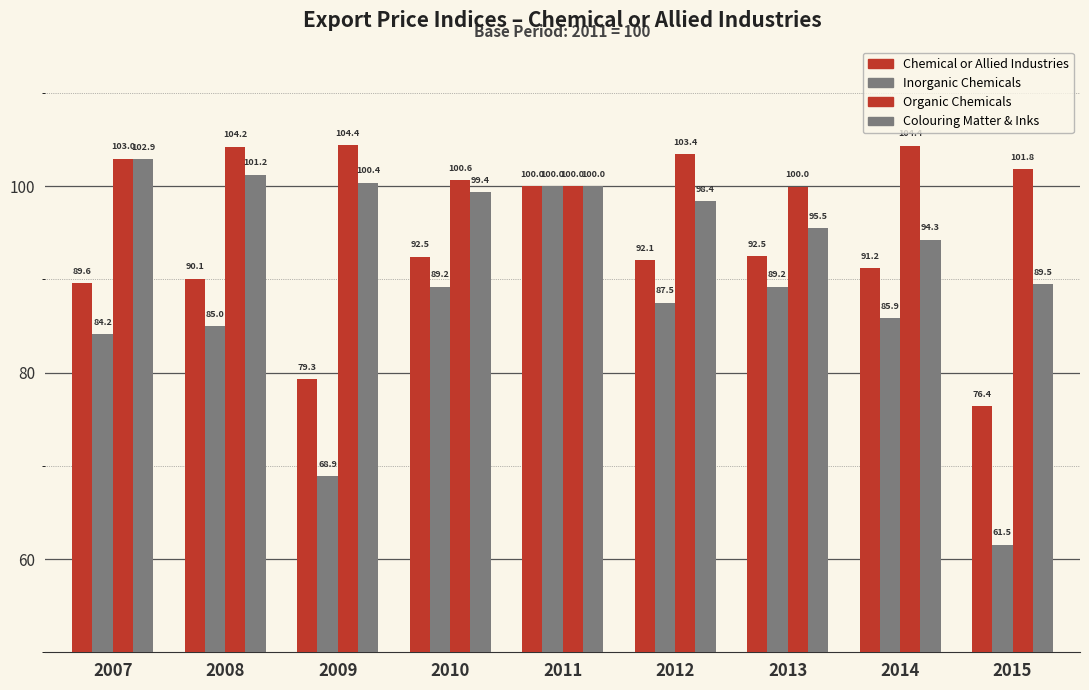

Reading left to right, list all the values displayed in this chart.

Chemical or Allied Industries: 2007=89.6	2008=90.1	2009=79.3	2010=92.5	2011=100.0	2012=92.1	2013=92.5	2014=91.2	2015=76.4
Inorganic Chemicals: 2007=84.2	2008=85.0	2009=68.9	2010=89.2	2011=100.0	2012=87.5	2013=89.2	2014=85.9	2015=61.5
Organic Chemicals: 2007=103.0	2008=104.2	2009=104.4	2010=100.6	2011=100.0	2012=103.4	2013=100.0	2014=104.4	2015=101.8
Colouring Matter & Inks: 2007=102.9	2008=101.2	2009=100.4	2010=99.4	2011=100.0	2012=98.4	2013=95.5	2014=94.3	2015=89.5